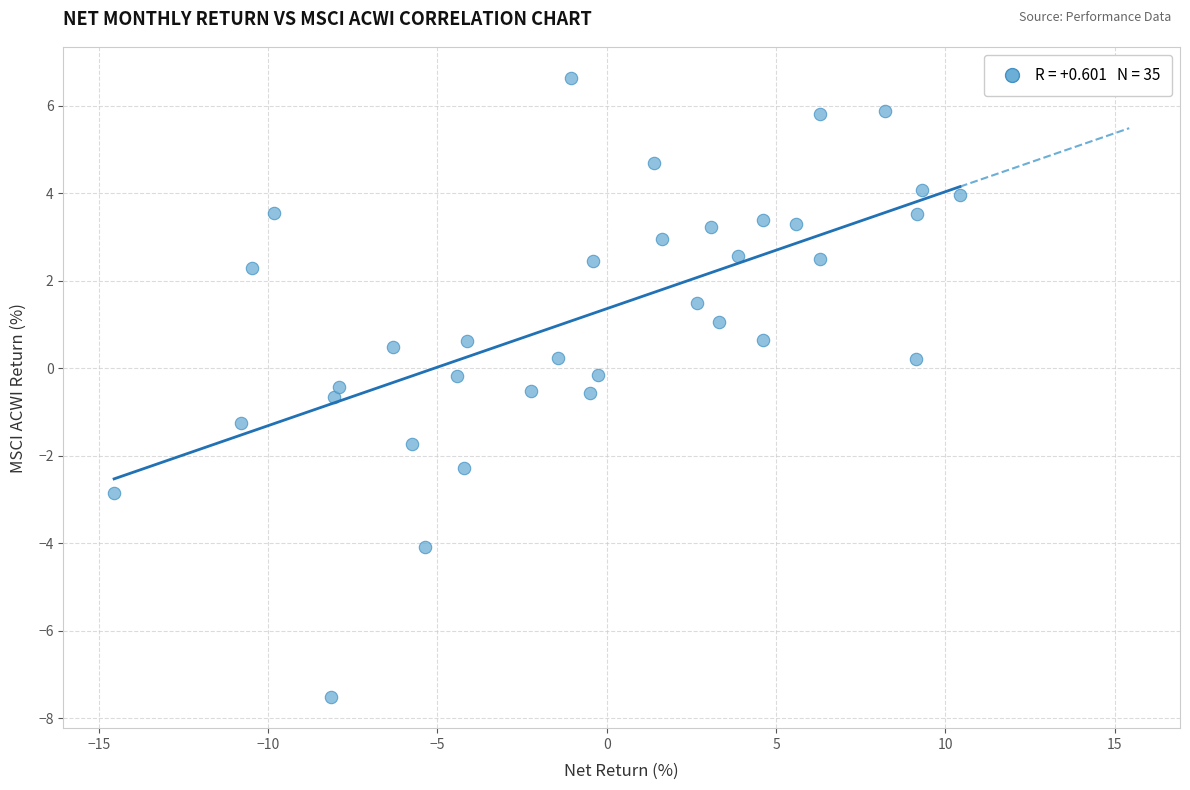

What is the range of X values (max minus min)?

25.0